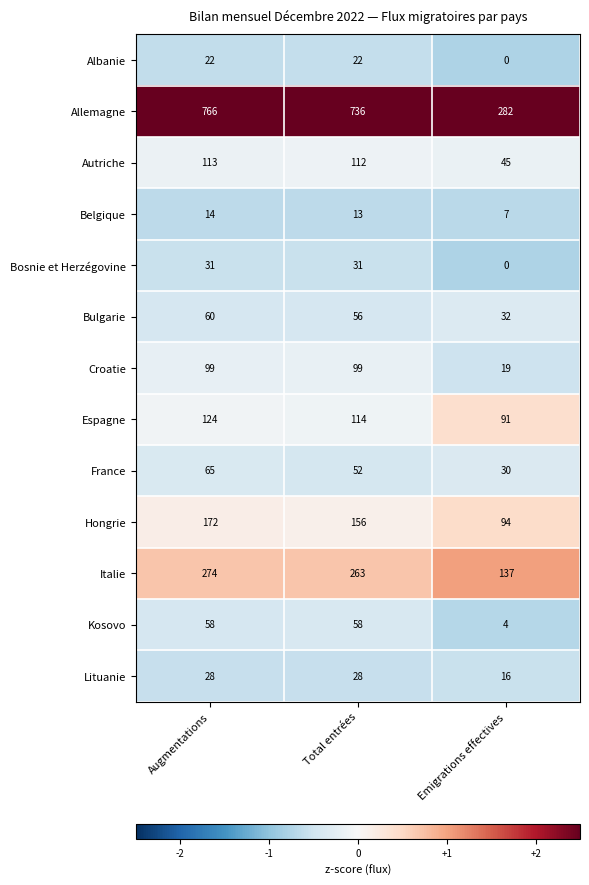

What is the sum of the Autriche values at Augmentations and Total entrées?

225